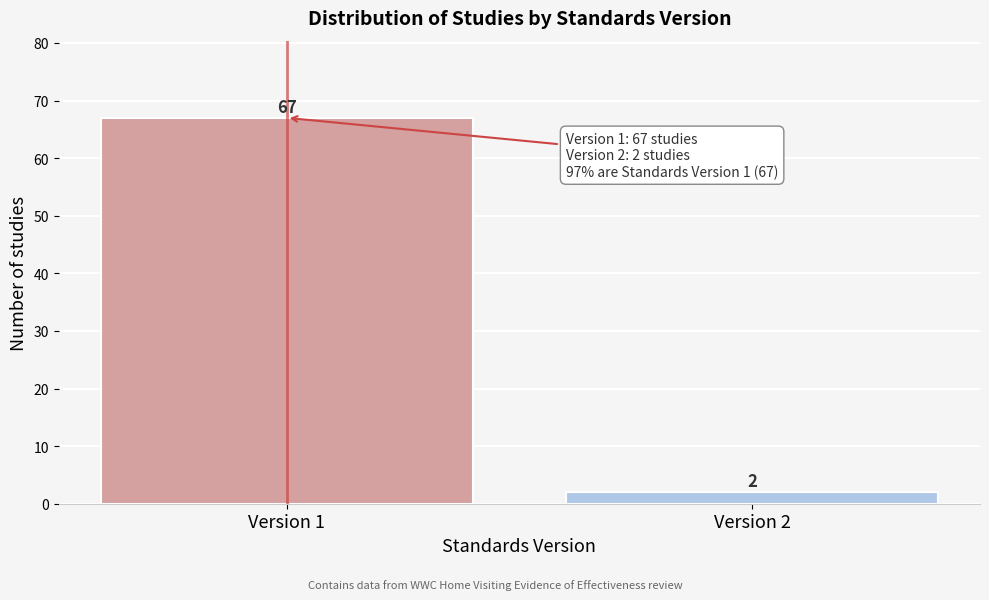

Reading right to left, what are all the values shown in this chart?

Version 2=2	Version 1=67